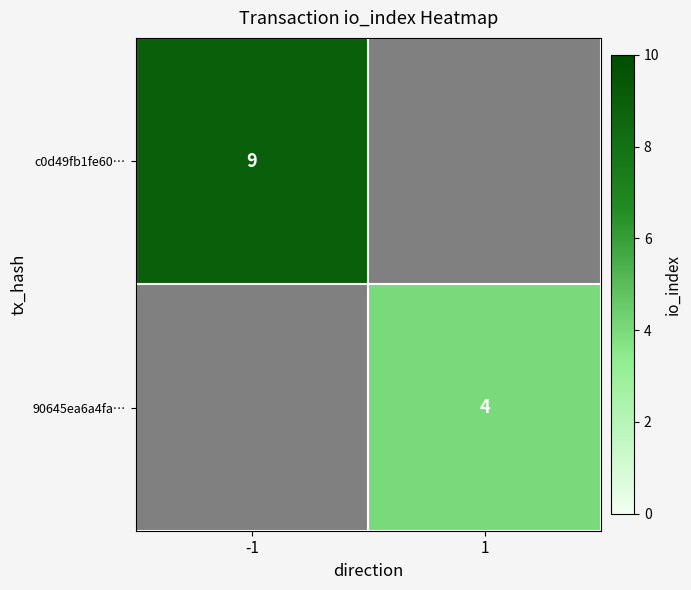

The c0d49fb1fe60… series shows 9 at -1. True or false?

True